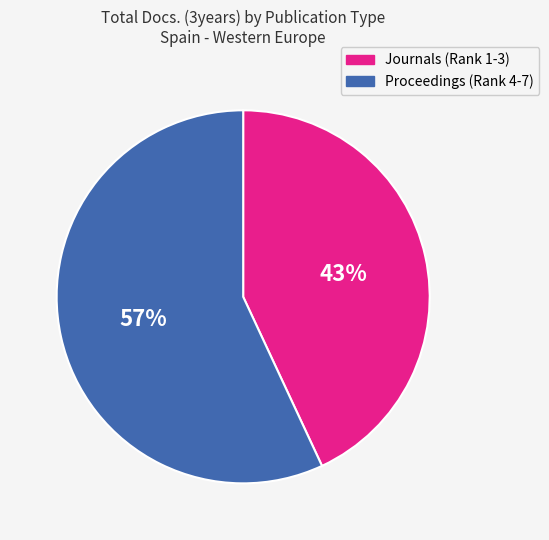

To the nearest percent, what is the average slice percentage?

50%